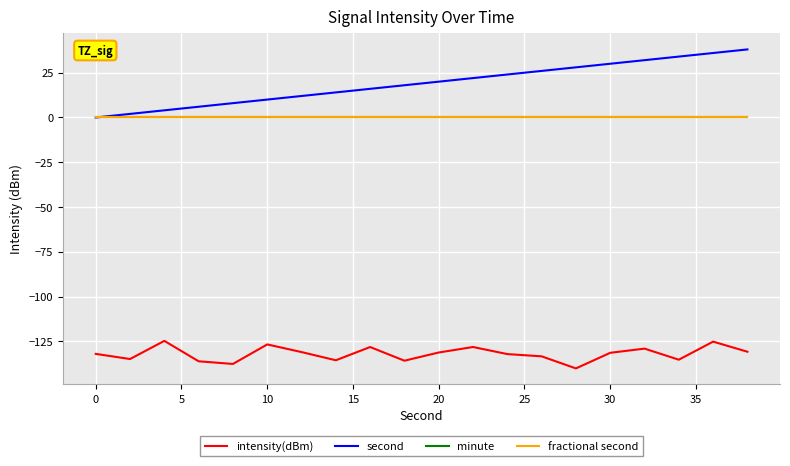

Does the chart display data point markers on the line(s)?

No